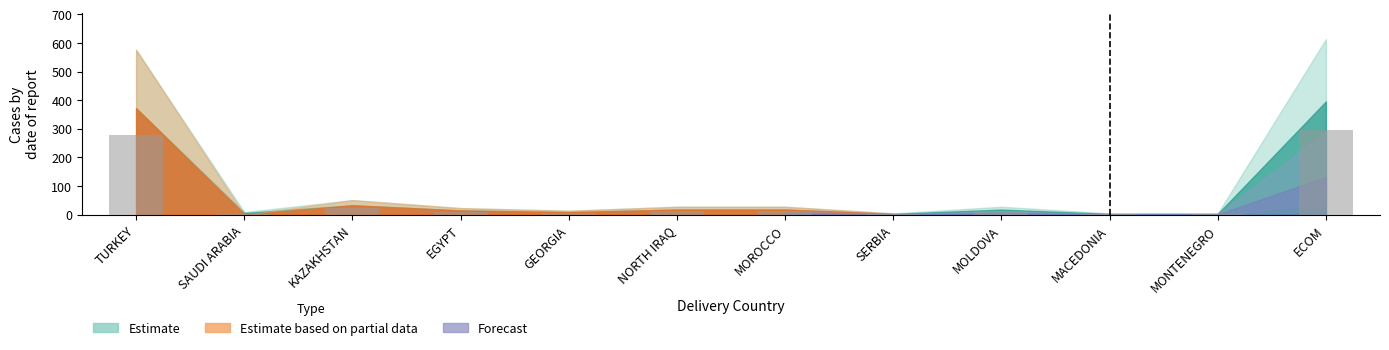

How many data points does each series have?

12